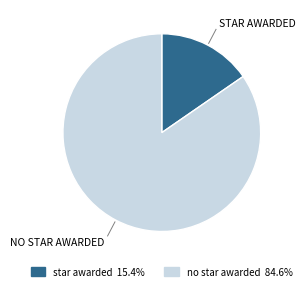

What is the smallest slice in the pie chart?

star awarded